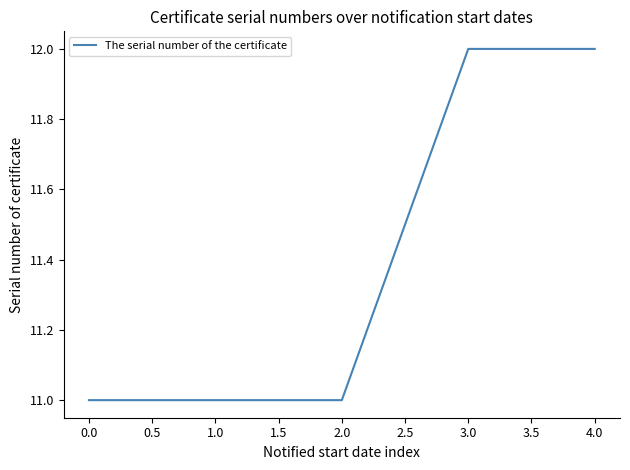

How many values are between 11 and 12?

5